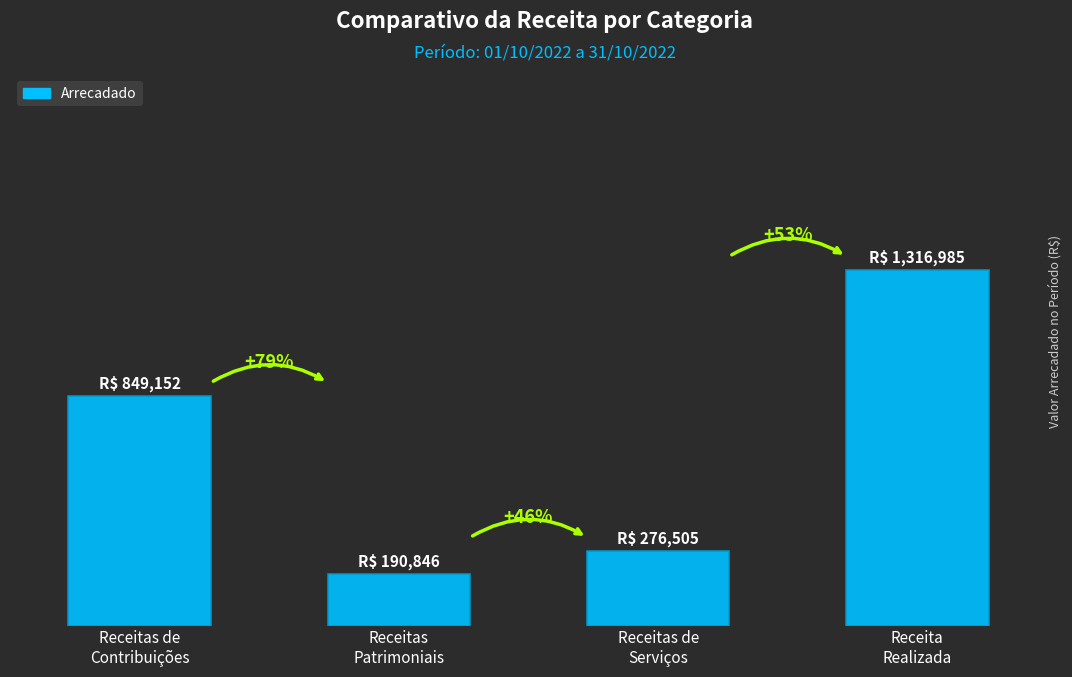

Are the bars horizontal?

No